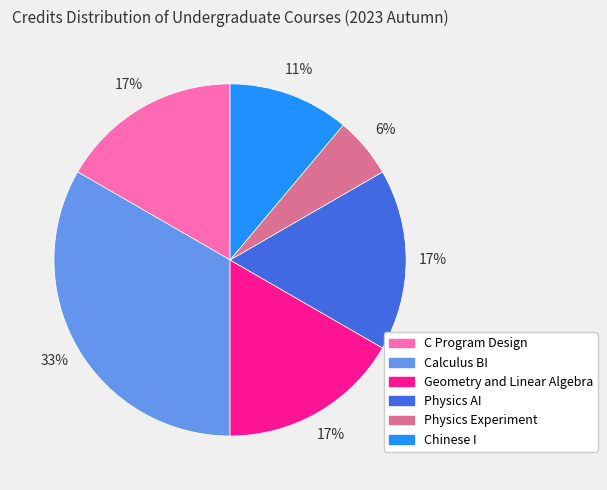

What is the largest slice in the pie chart?

Calculus BI